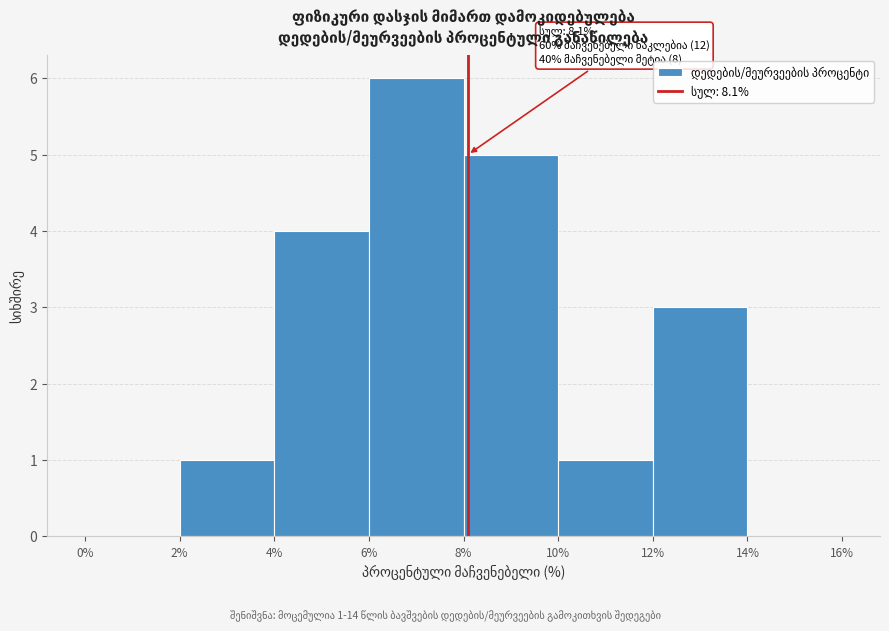

Which range on the x-axis has the tallest bar?

6% to 8%